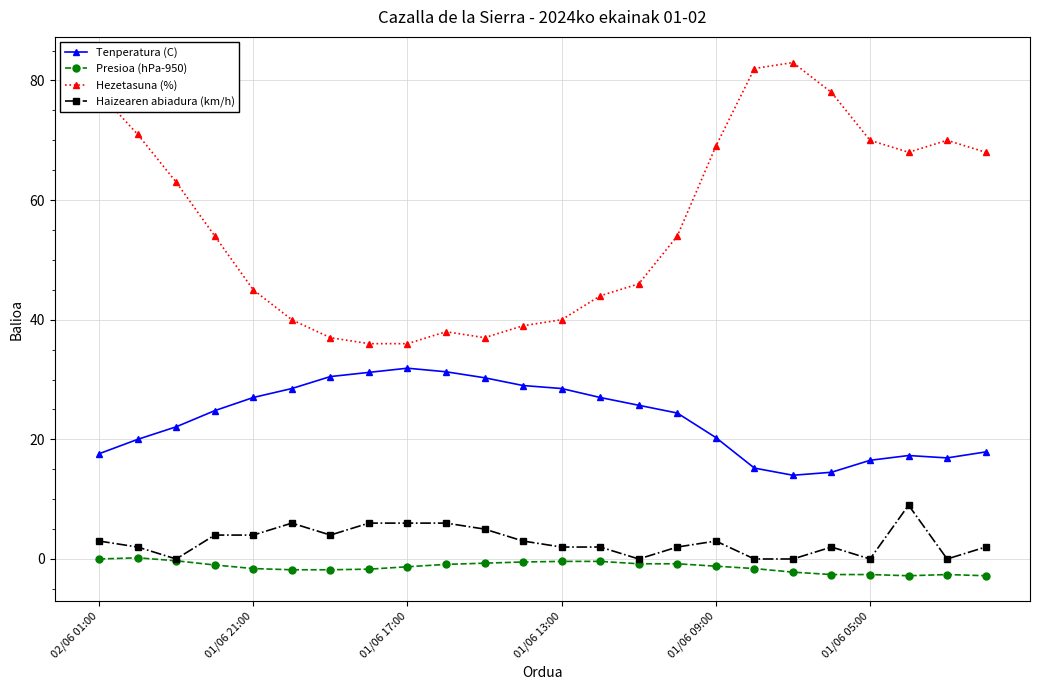

True or false: Presioa (hPa-950) and Tenperatura (C) intersect in this chart.

False